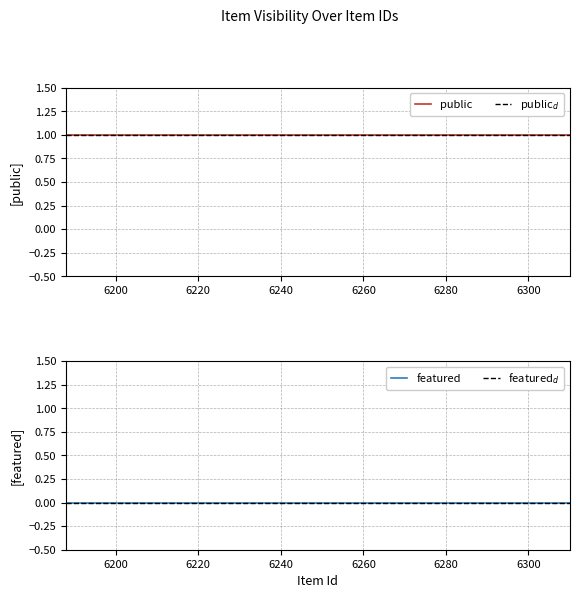

True or false: public and featured cross at least once.

False